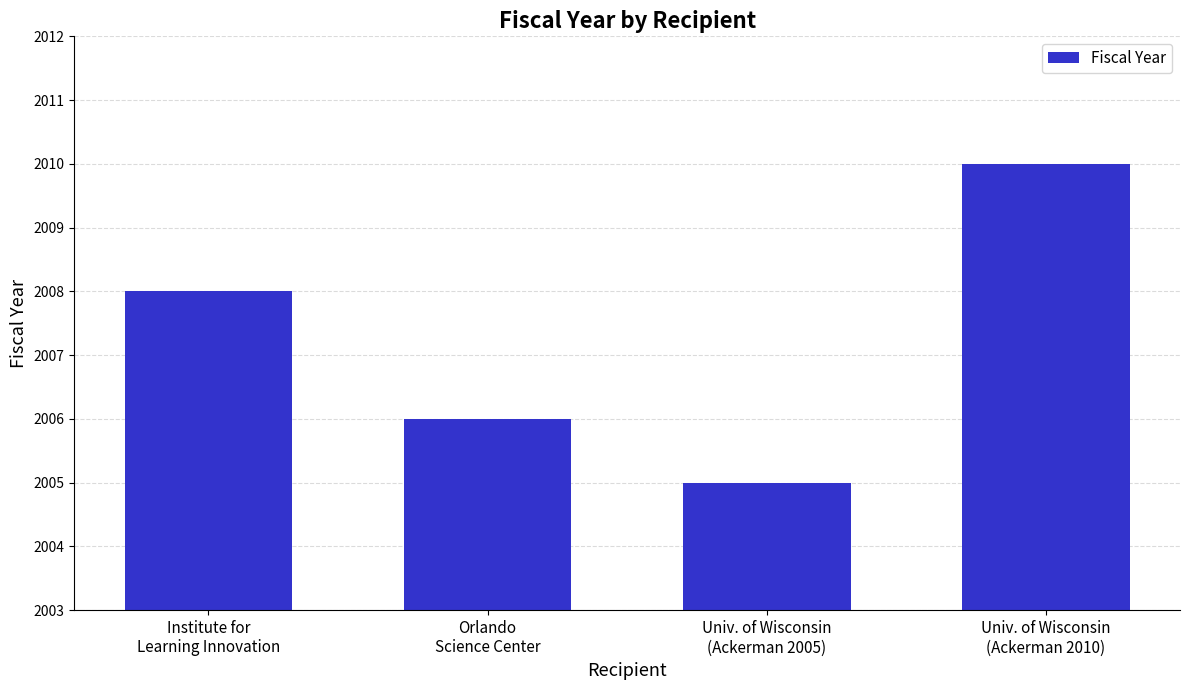

What is the change in value from Institute for
Learning Innovation to Univ. of Wisconsin
(Ackerman 2005)?

-3